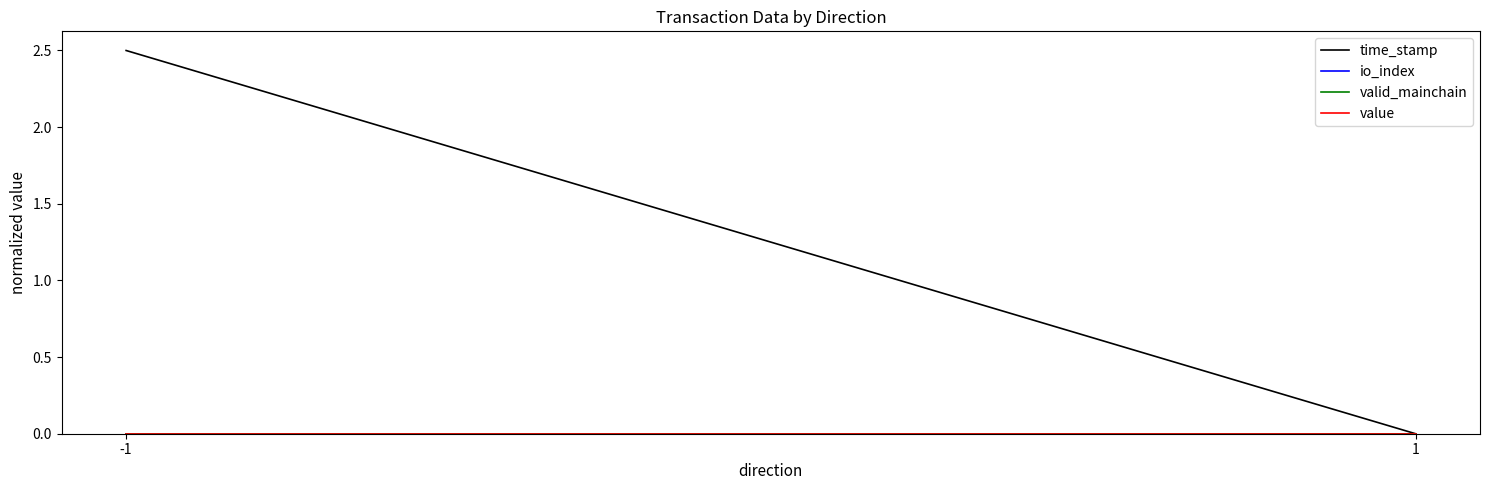

Is this an area chart (filled region under the line)?

No